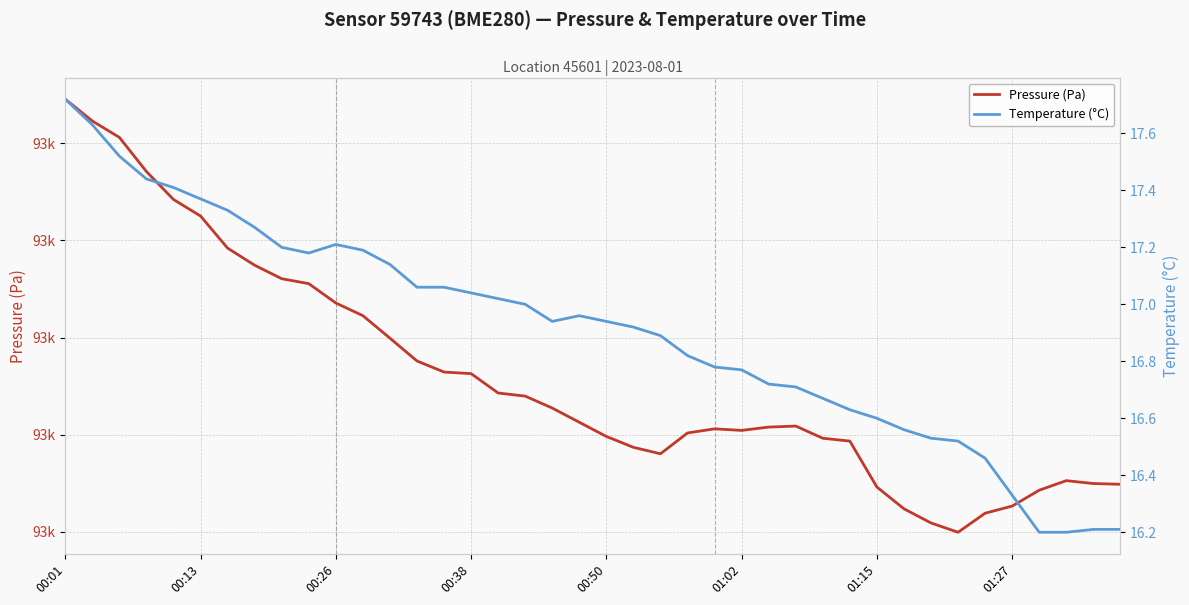

True or false: Pressure (Pa) and Temperature (°C) intersect in this chart.

False